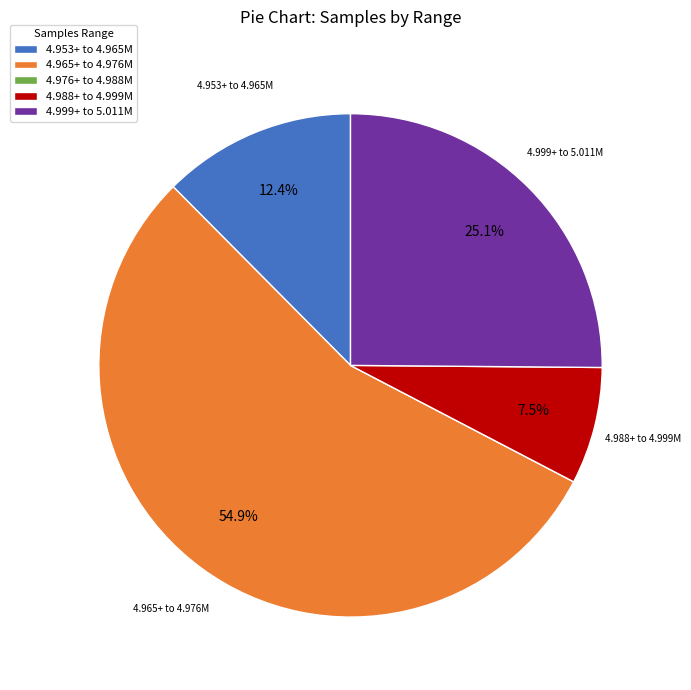

Which has a higher value, 4.953+ to 4.965M or 4.965+ to 4.976M?

4.965+ to 4.976M